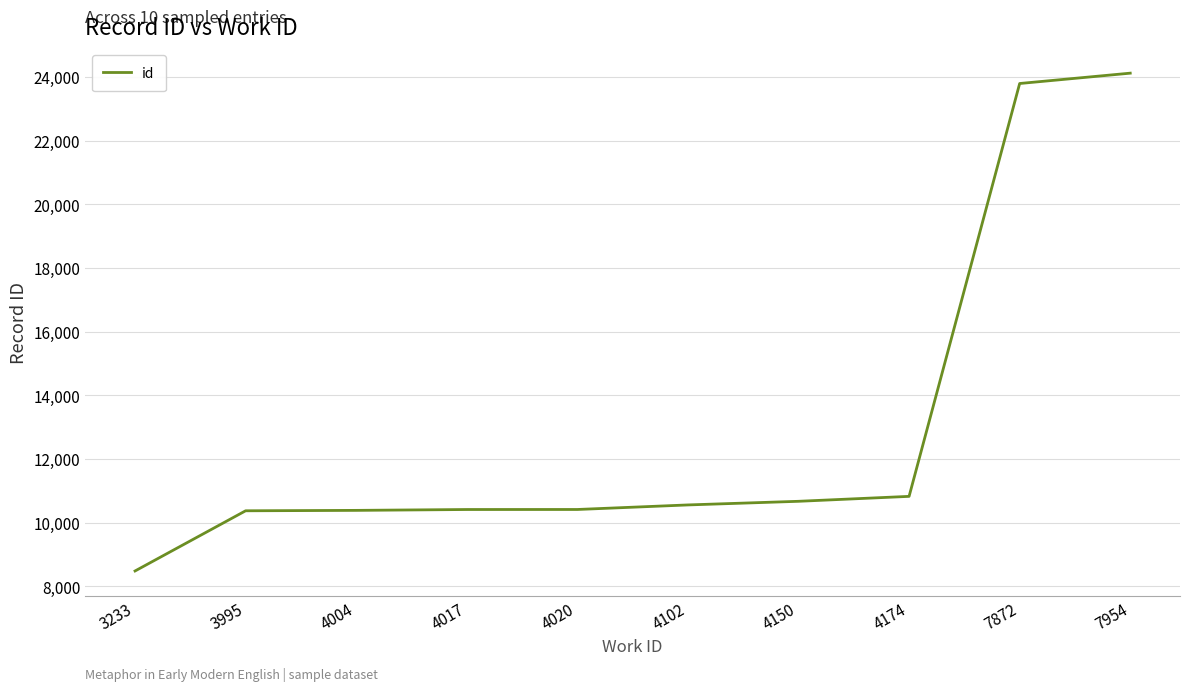

Approximately how many times larger is the value at 7872 compared to 3233?

2.8